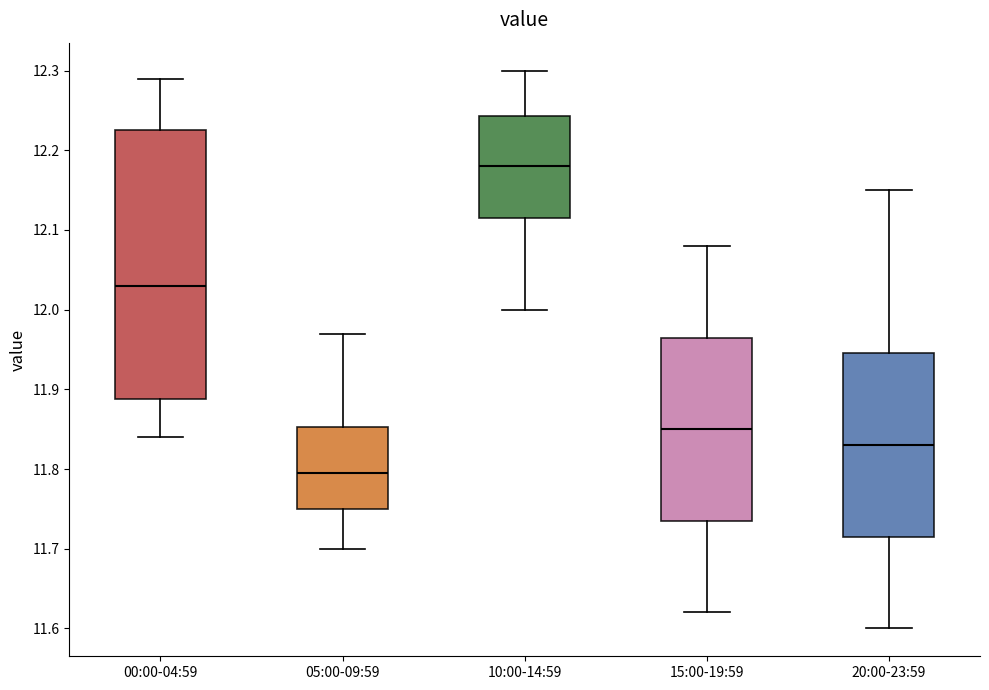

Which box has the highest median line?

10:00-14:59